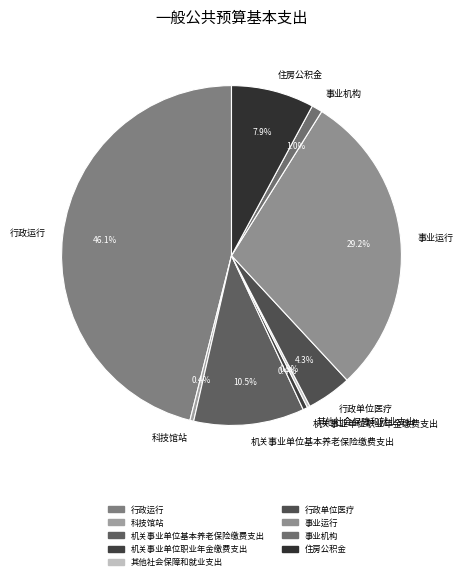

What percentage is NOT represented by 科技馆站?

99.6%